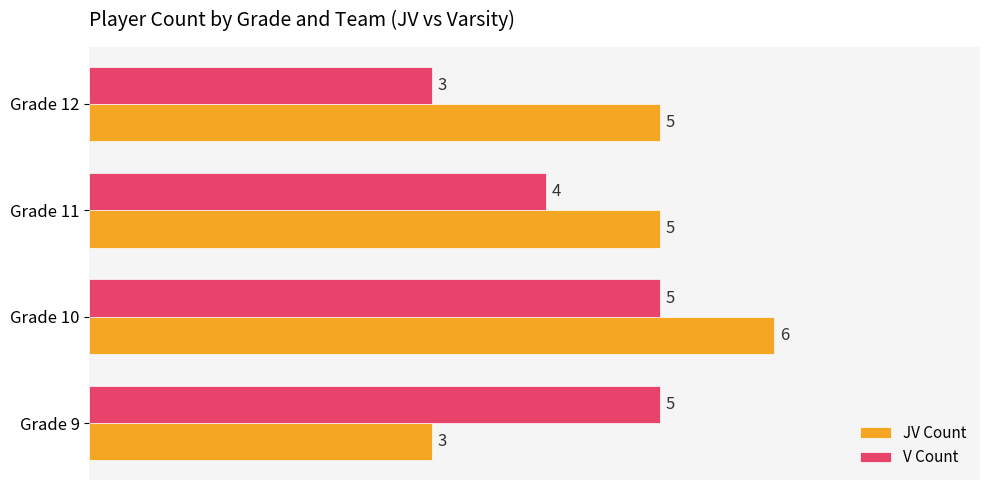

Is it true that JV Count equals 2 at Grade 11?

False